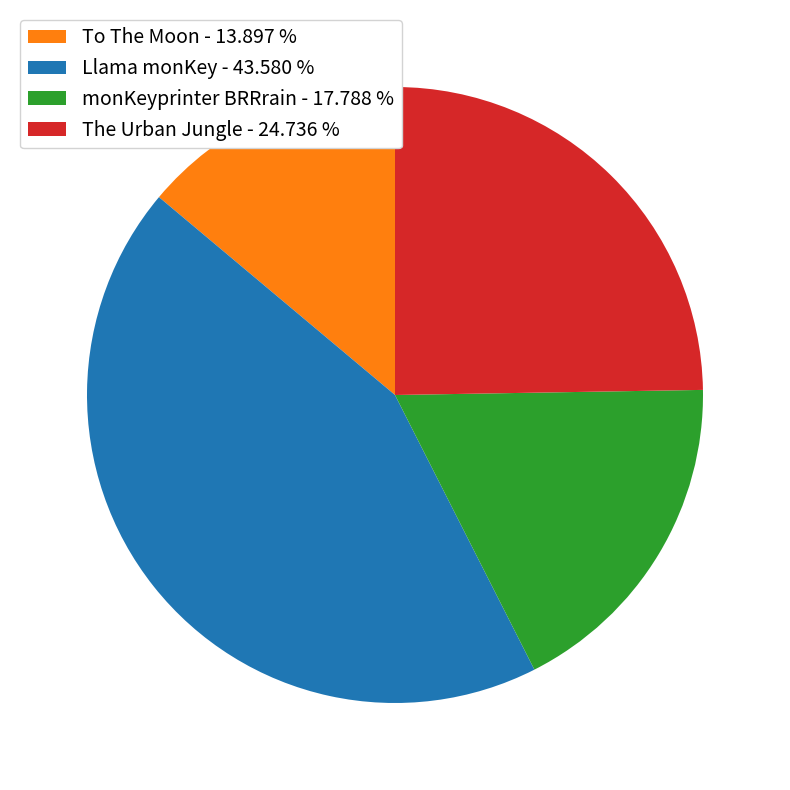

Approximately how many times larger is the value at monKeyprinter BRRrain - 17.788 % compared to The Urban Jungle - 24.736 %?

0.7